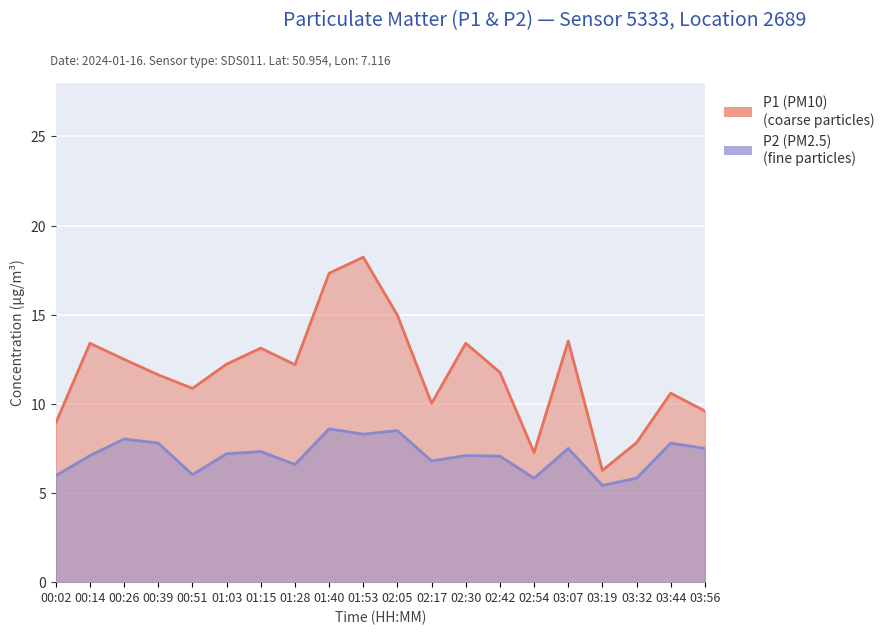

Rank the series by their maximum value, from lowest to highest.

P2, P1